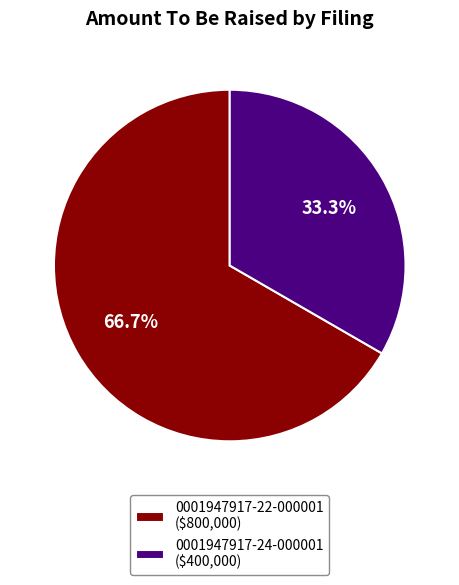

Rank the categories by value from lowest to highest.

0001947917-24-000001, 0001947917-22-000001